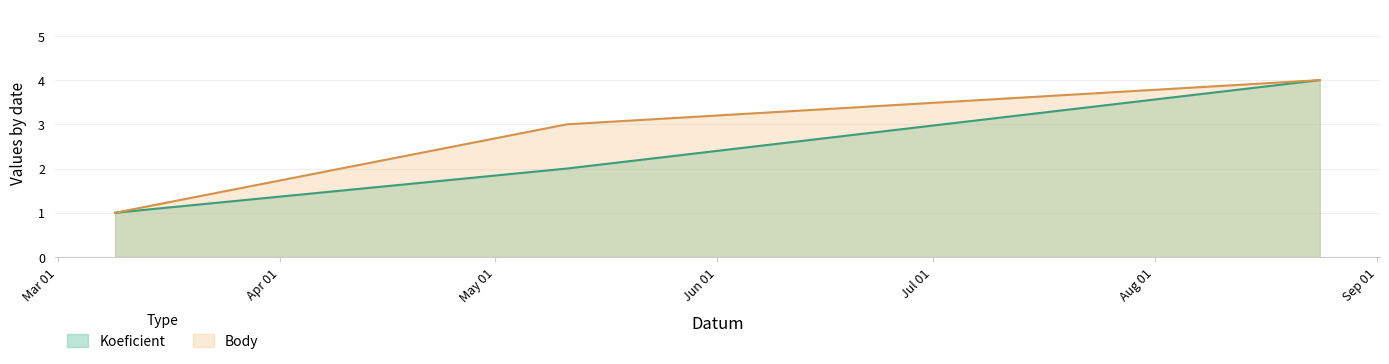

Which series has the largest range (max minus min)?

Koeficient